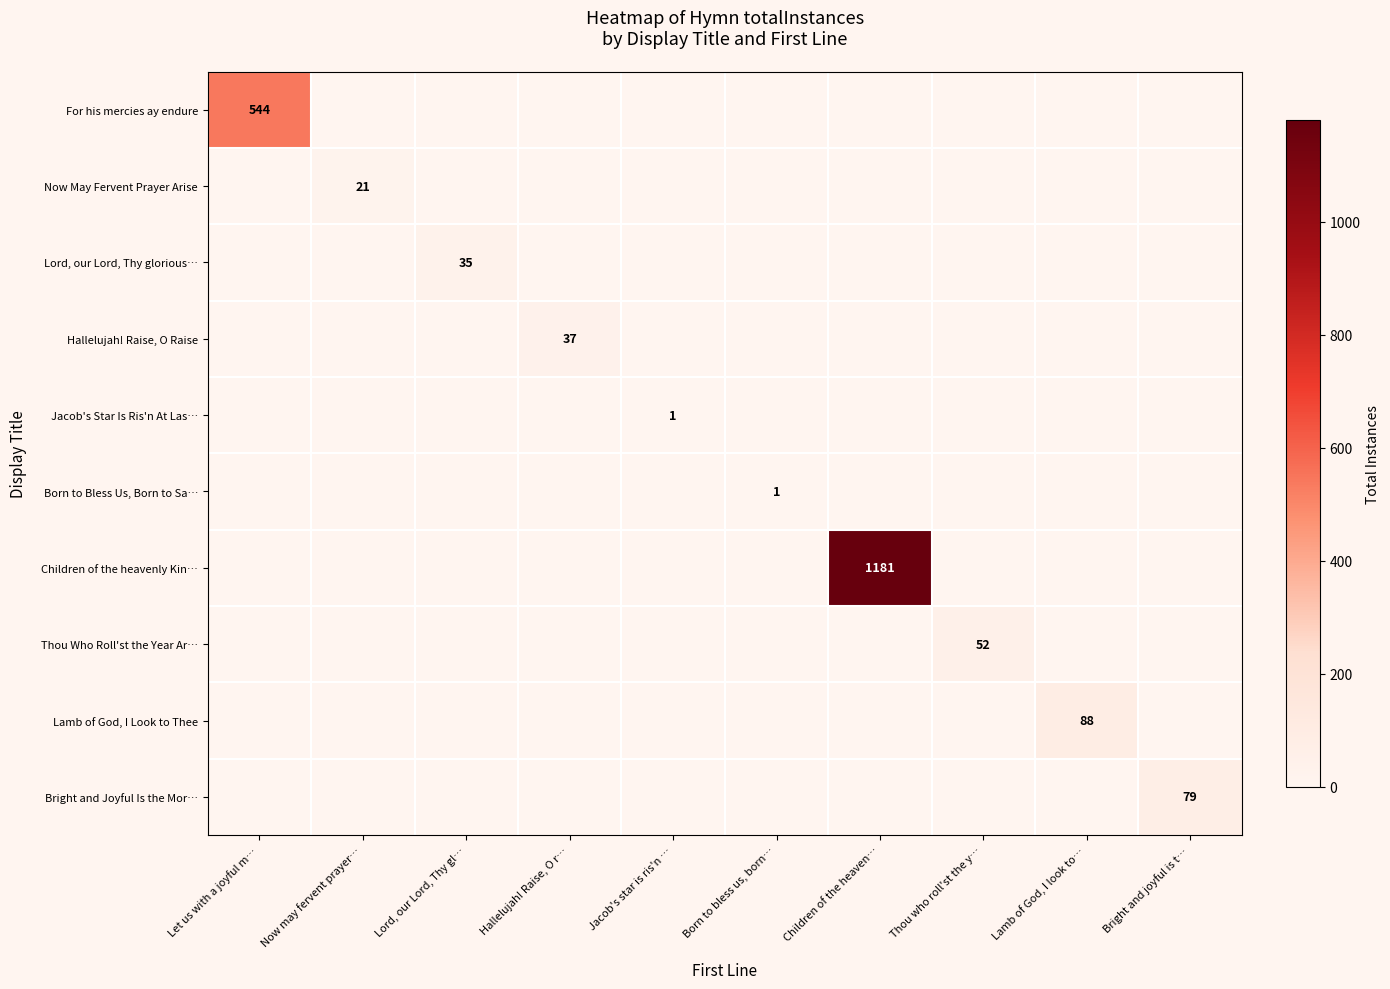

Is it true that Now May Fervent Prayer Arise equals 21 at Now may fervent prayer…?

True